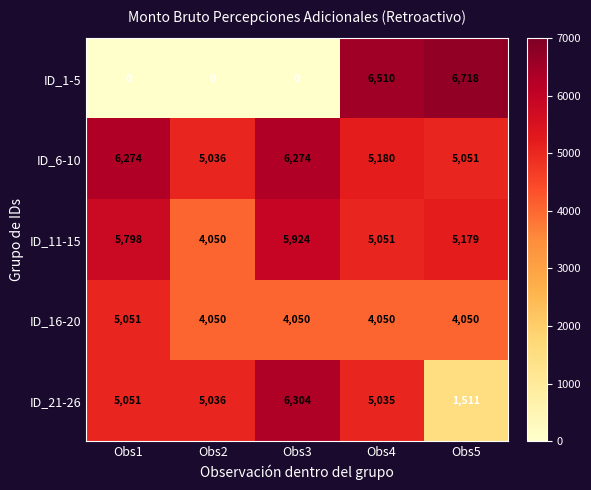

Is it true that ID_1-5 equals 0 at Obs3?

True